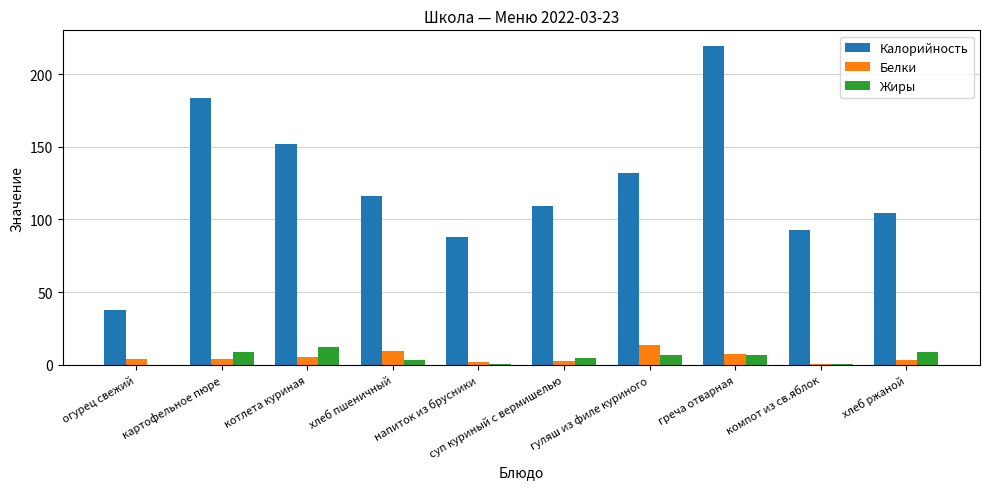

What is the difference between the Жиры values at огурец свежий and хлеб ржаной?

8.8